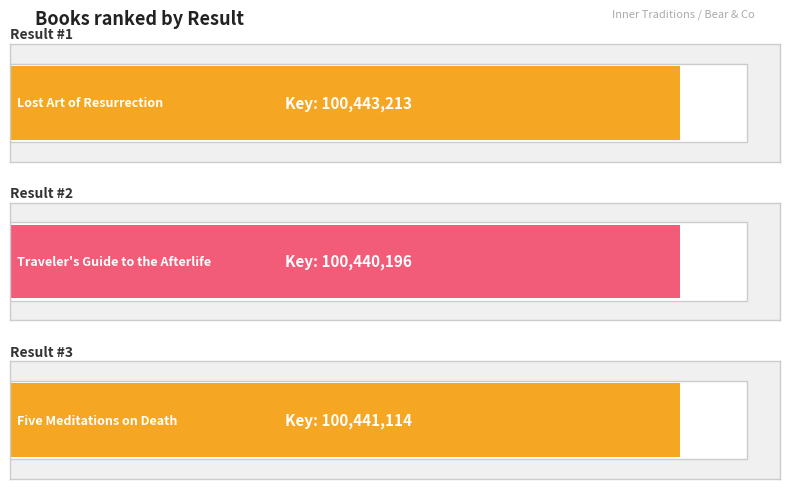

What is the value of the 3rd bar from the left?

100441114